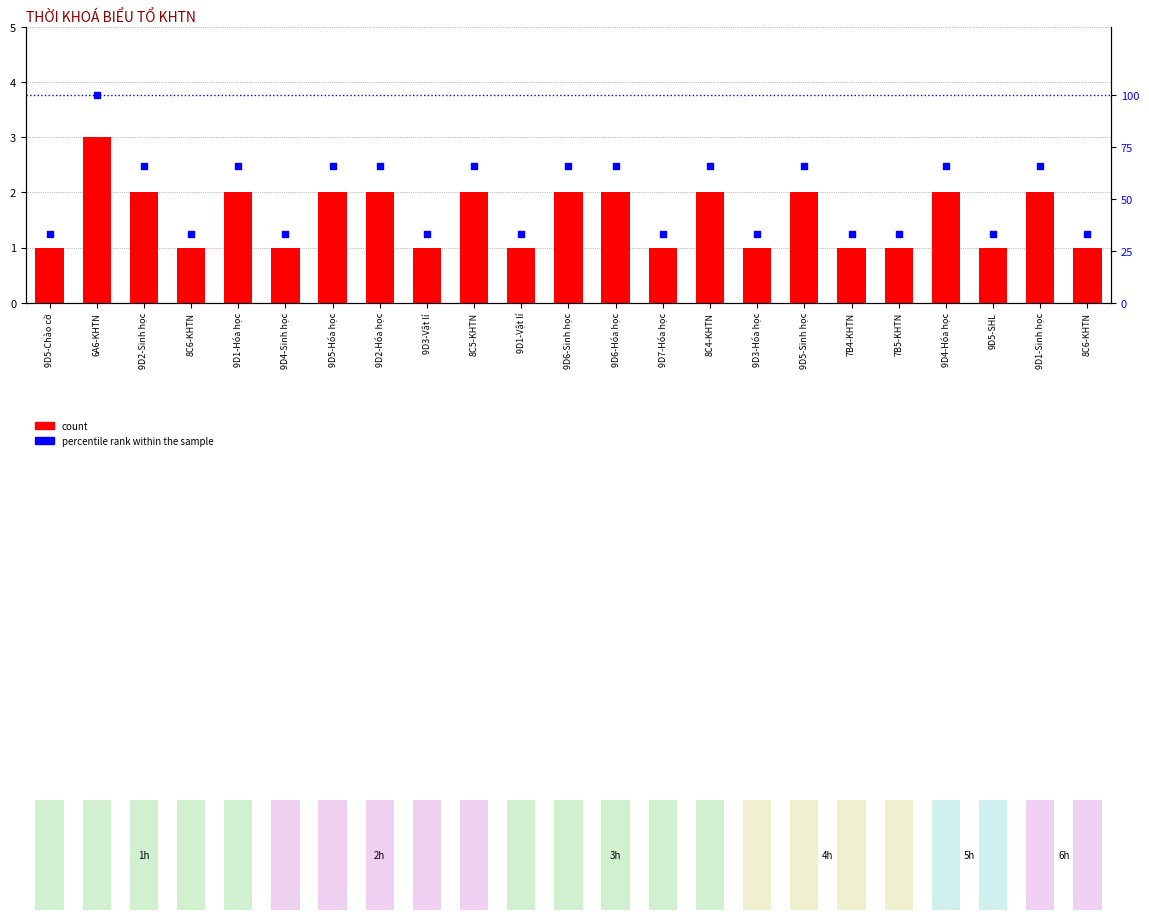

Which series has the largest total across all categories?

percentile rank within the sample